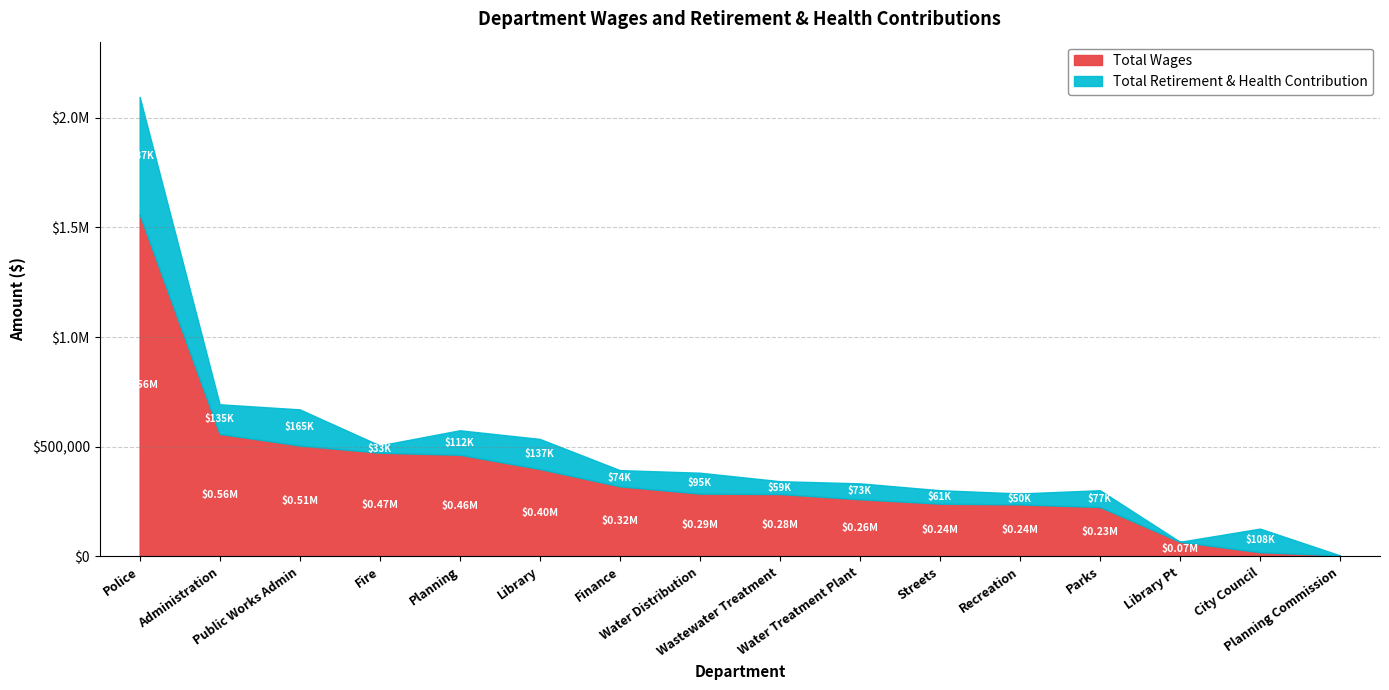

True or false: Total Wages and Total Retirement & Health Contribution cross at least once.

True